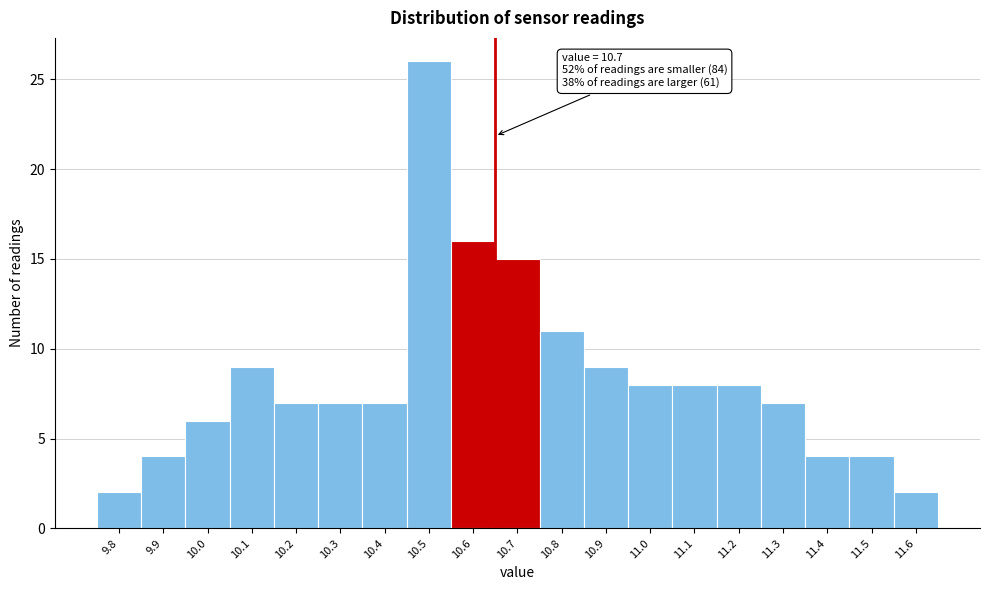

Reading right to left, extract all data points from this chart.

11.6=2	11.5=4	11.4=4	11.3=7	11.2=8	11.1=8	11.0=8	10.9=9	10.8=11	10.7=15	10.6=16	10.5=26	10.4=7	10.3=7	10.2=7	10.1=9	10.0=6	9.9=4	9.8=2